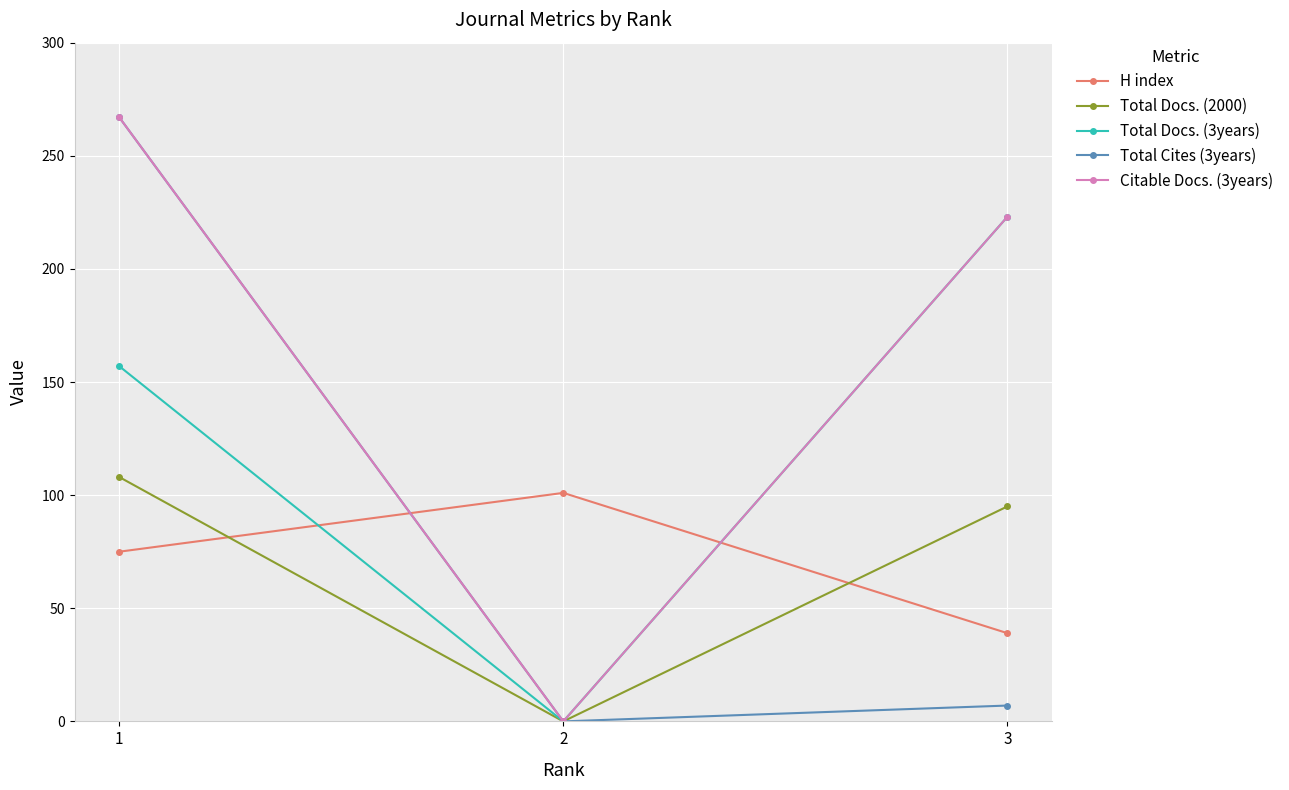

Which series changed the most between 1 and 3?

Total Cites (3years)